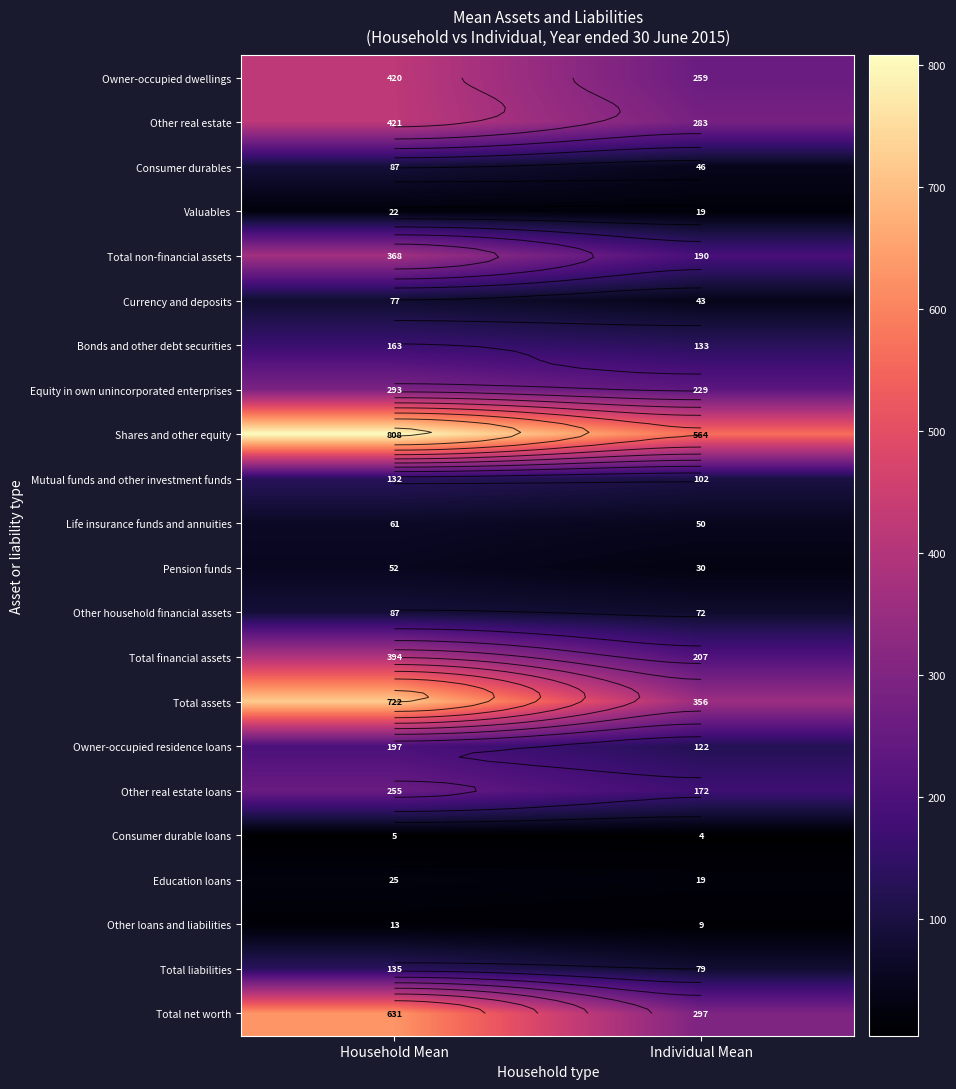

List the labels in order of Total net worth value, largest first.

Household Mean, Individual Mean